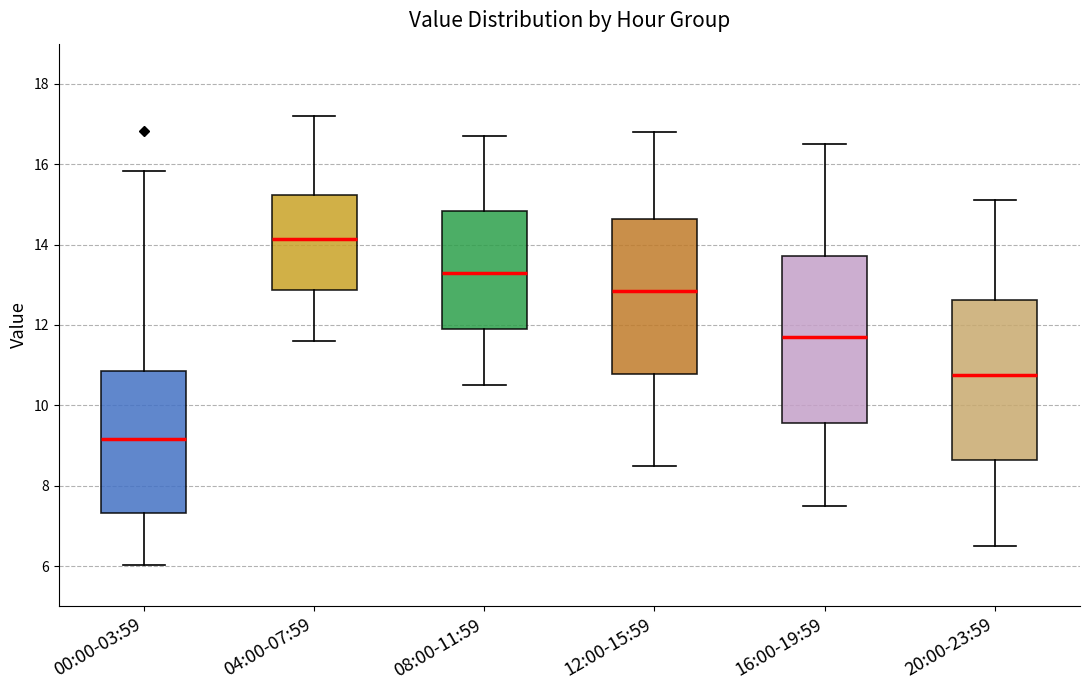

Where does the upper whisker of the box for 12:00-15:59 end on the y-axis? The values are not printed on the chart, so give them approximately, as read against the axis.

16.8